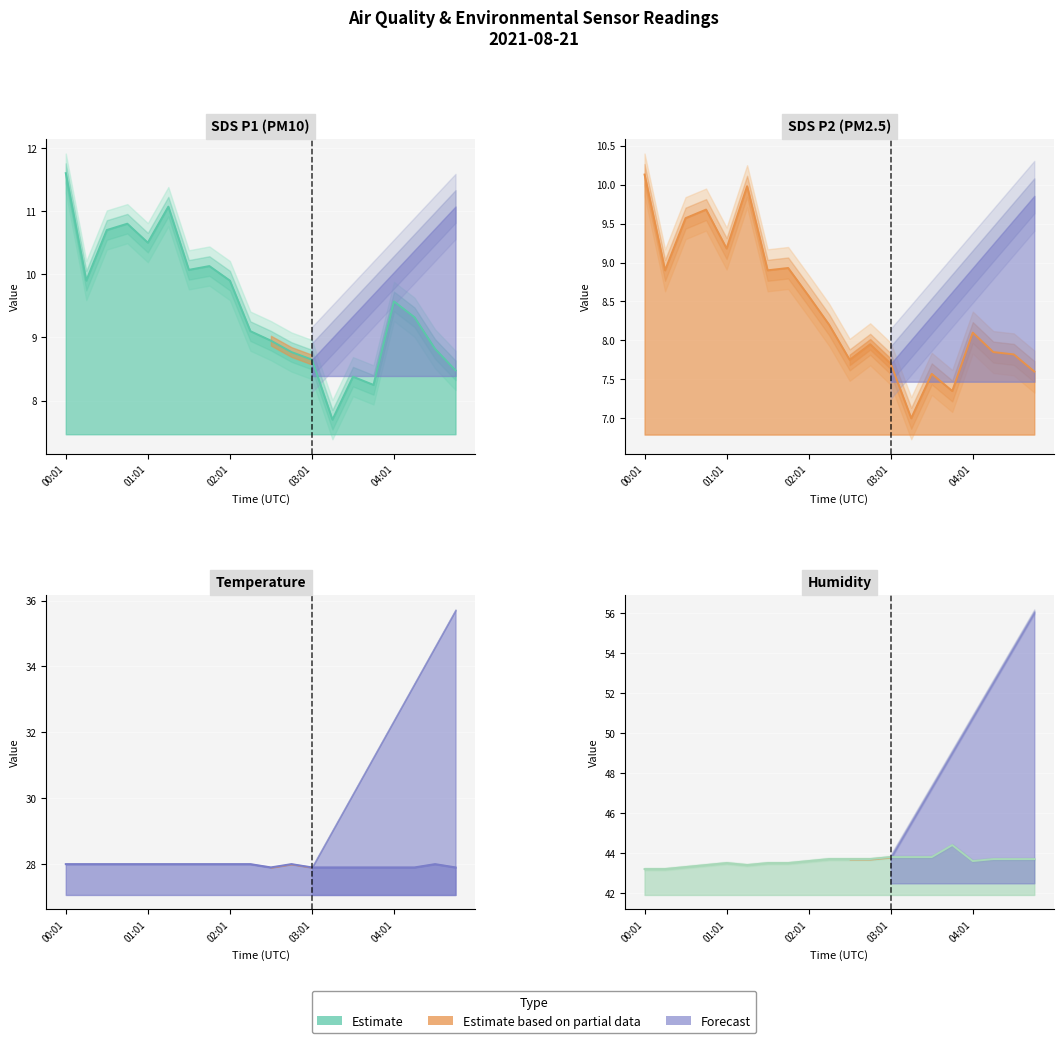

What is the lowest value of the Humidity series?

43.2